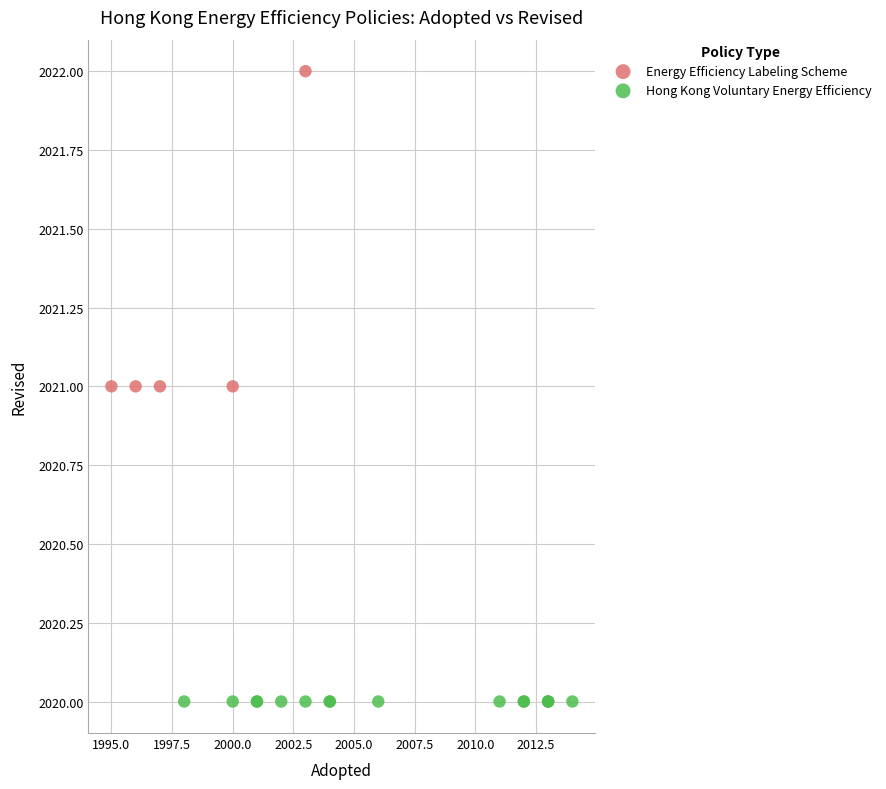

Which series reaches the minimum Y coordinate?

Hong Kong Voluntary Energy Efficiency